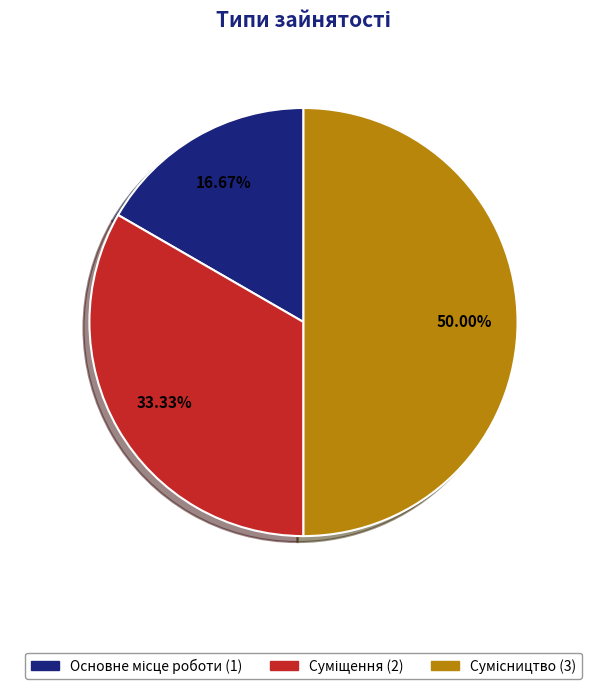

Rank the categories by value from lowest to highest.

Основне місце роботи, Суміщення, Сумісництво